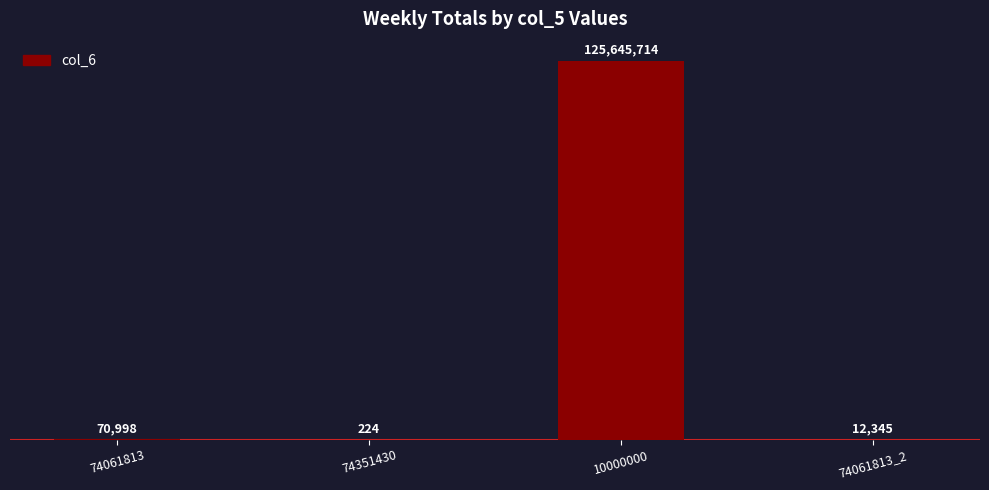

At which label is the value closest to 62822969?

74061813